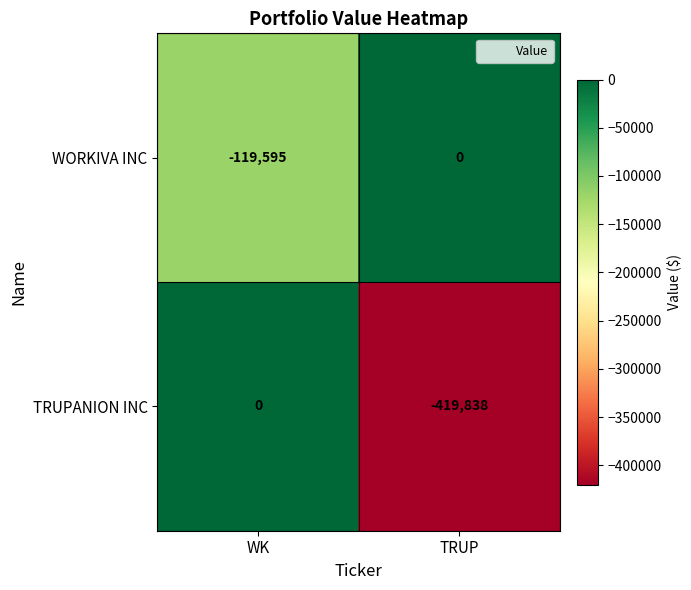

At which label does TRUPANION INC reach its peak?

WK